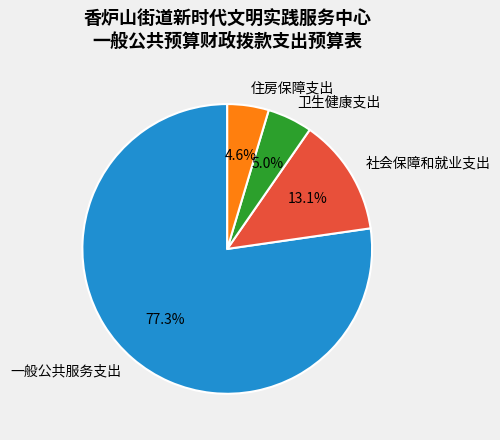

Is the sum of 住房保障支出 and 社会保障和就业支出 greater than half?

No